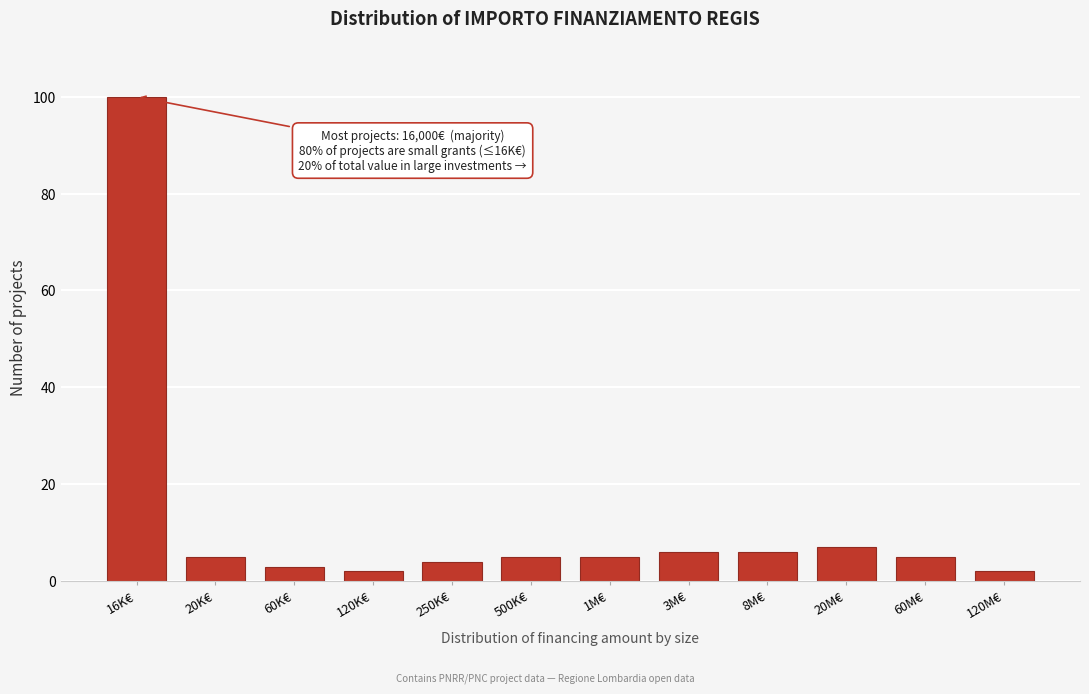

Reading left to right, extract all data points from this chart.

16K€=100	20K€=5	60K€=3	120K€=2	250K€=4	500K€=5	1M€=5	3M€=6	8M€=6	20M€=7	60M€=5	120M€=2